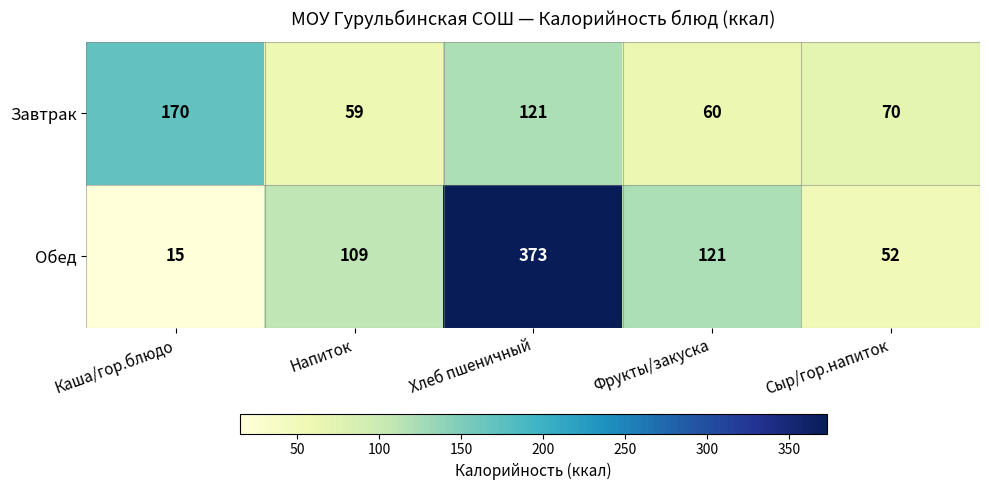

Which label corresponds to the largest value in the chart?

Хлеб пшеничный